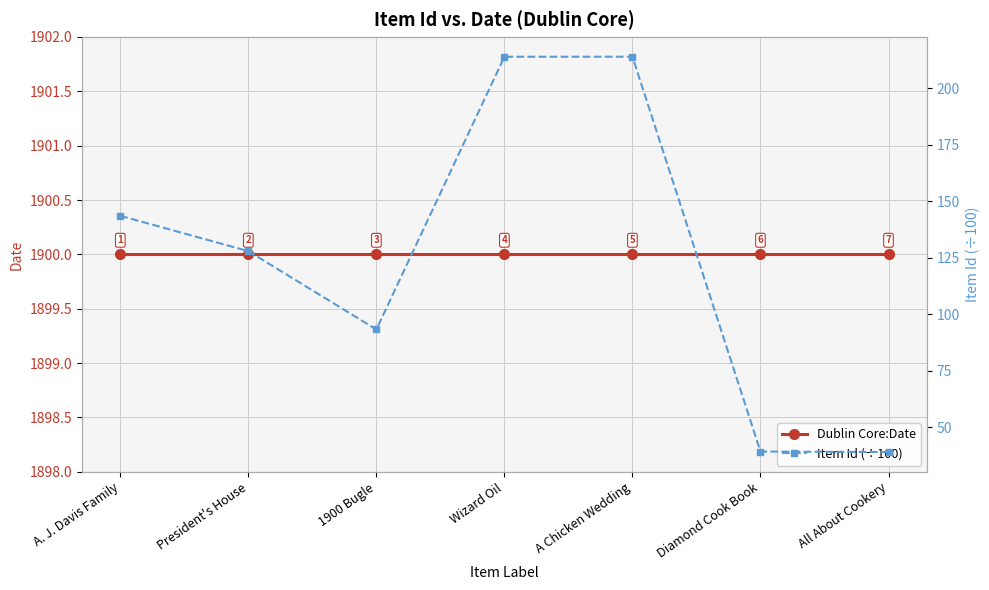

True or false: Dublin Core:Date has more than 0 points higher than both neighbors.

False